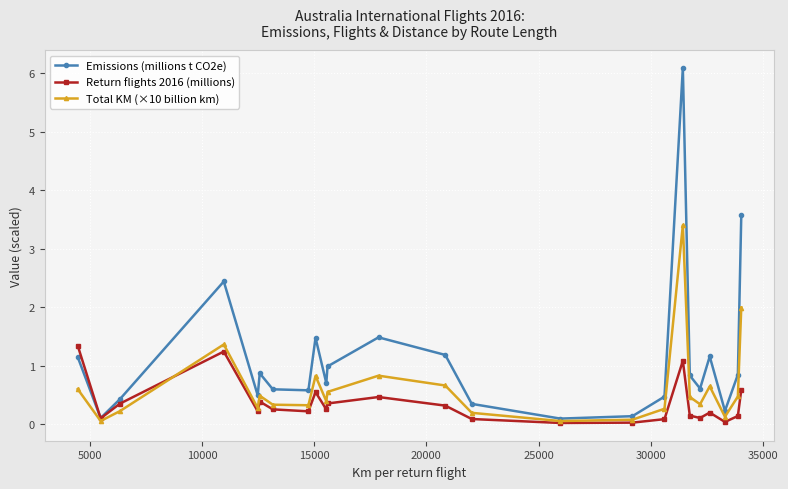

What is the value of the Emissions (millions t CO2e) point at the 8th from the left?

0.6